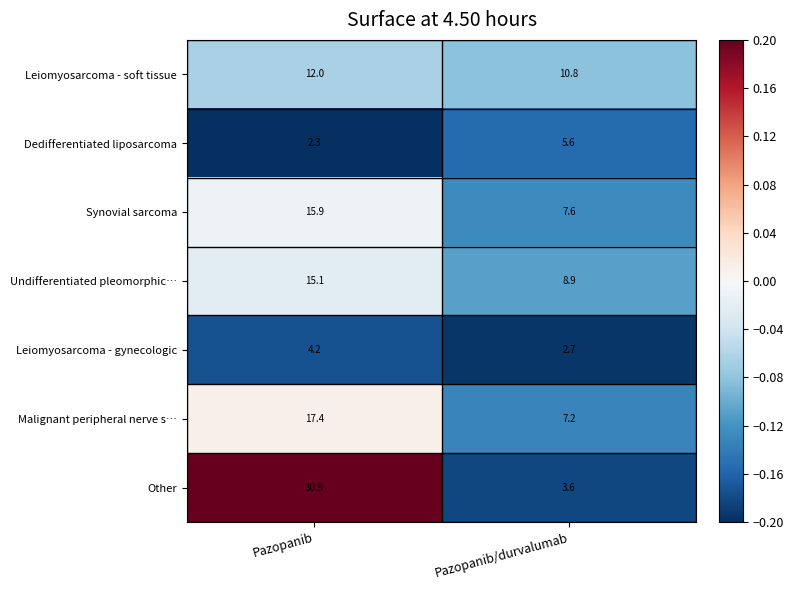

Rank the series at Pazopanib from lowest to highest value.

Dedifferentiated liposarcoma, Leiomyosarcoma - gynecologic, Leiomyosarcoma - soft tissue, Undifferentiated pleomorphic…, Synovial sarcoma, Malignant peripheral nerve s…, Other